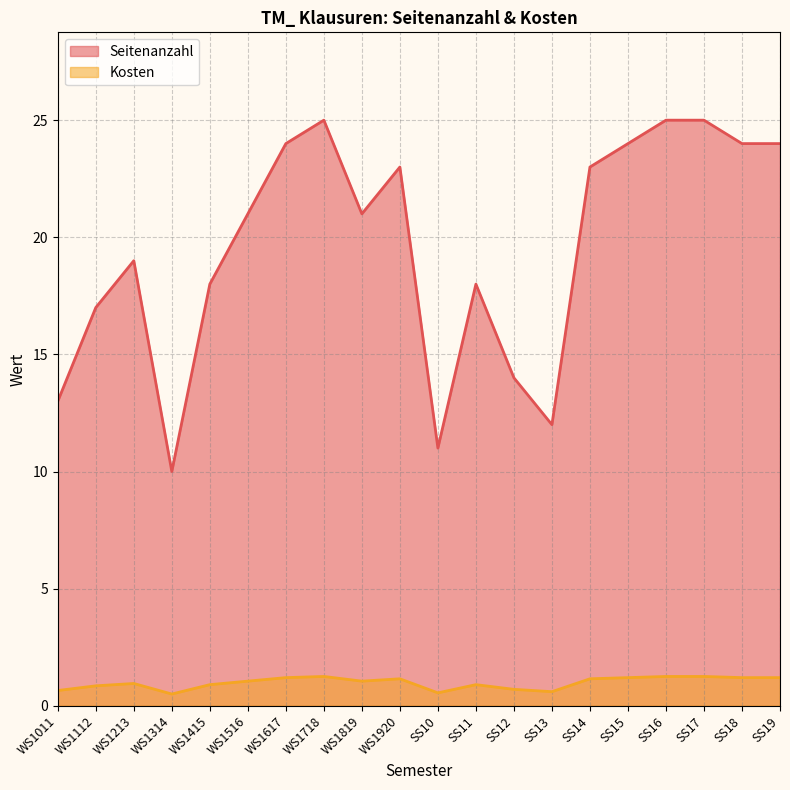

What value does the Seitenanzahl series have at SS17?

25.0